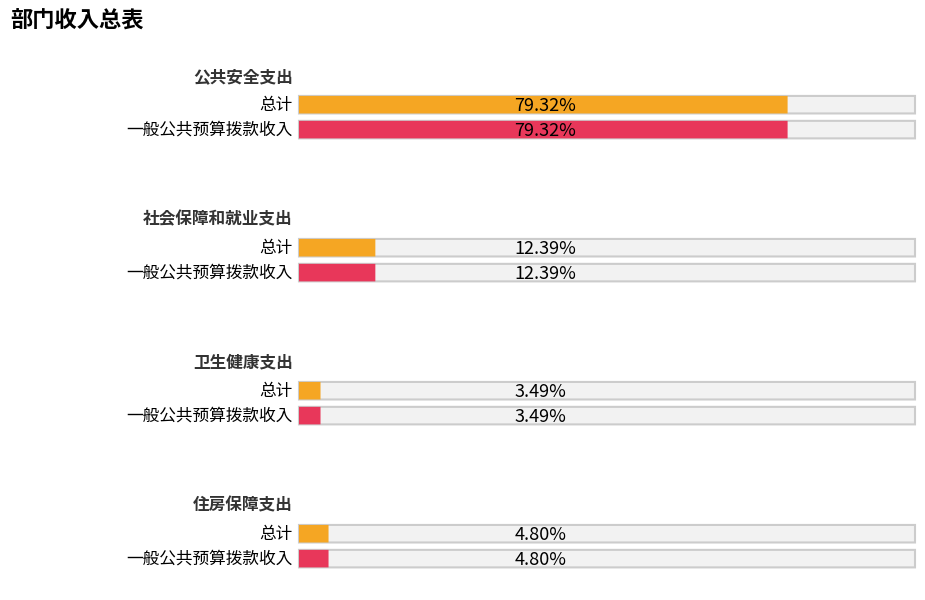

List the series in order of their peak value, lowest first.

总计, 一般公共预算拨款收入